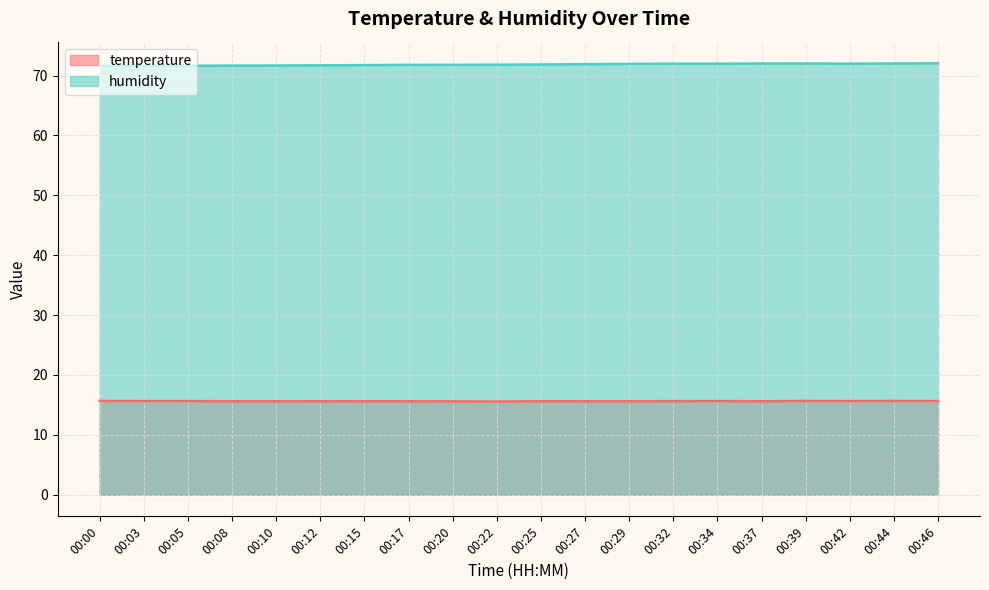

At which category is the sum across all series the highest?

00:46